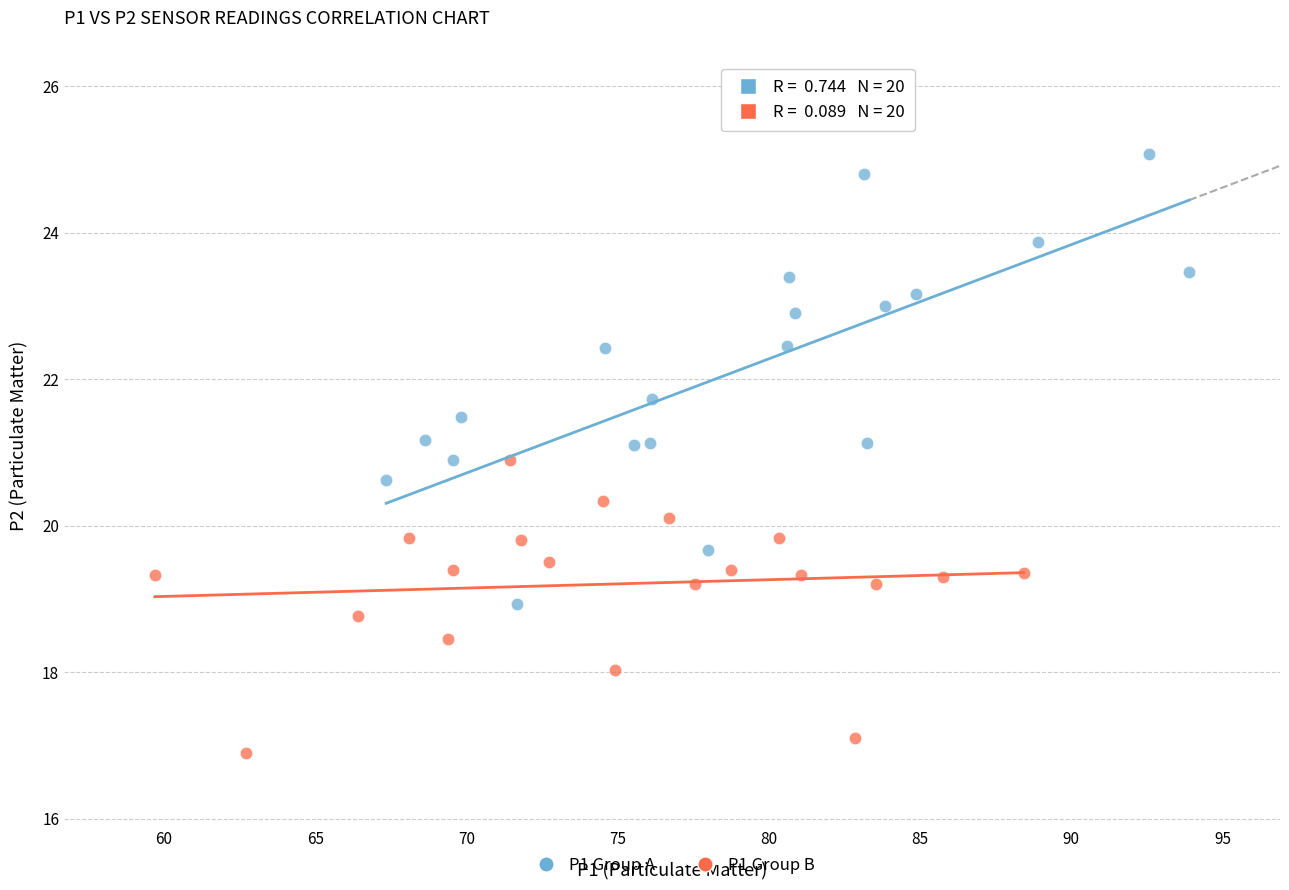

Which series reaches the minimum Y coordinate?

P1 Group B